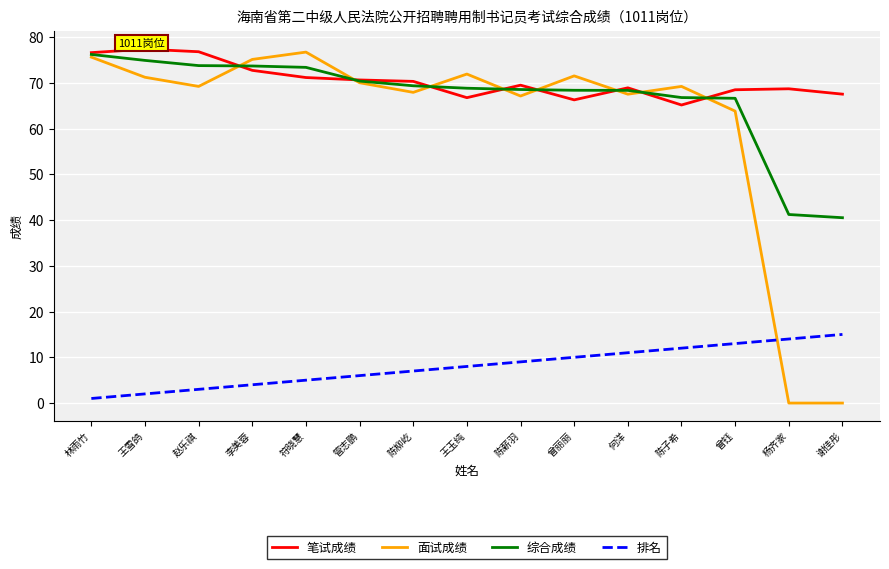

True or false: 面试成绩 has more than 0 interior local peaks.

True